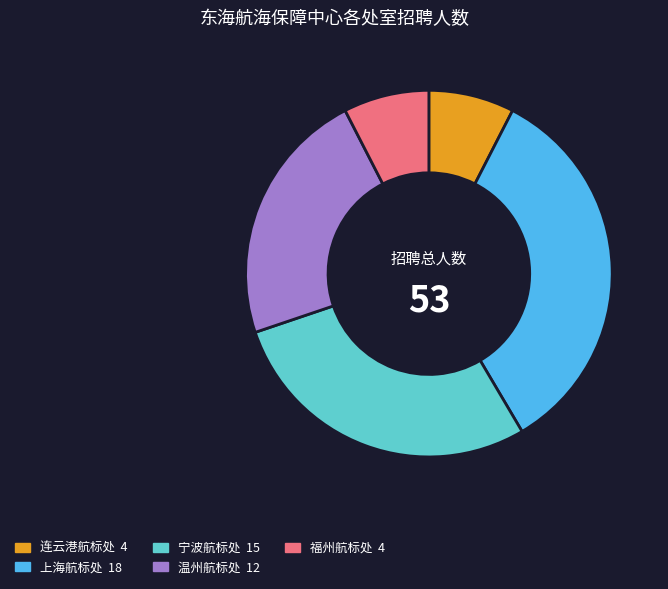

Combined, do 宁波航标处 and 上海航标处 account for over 50%?

Yes